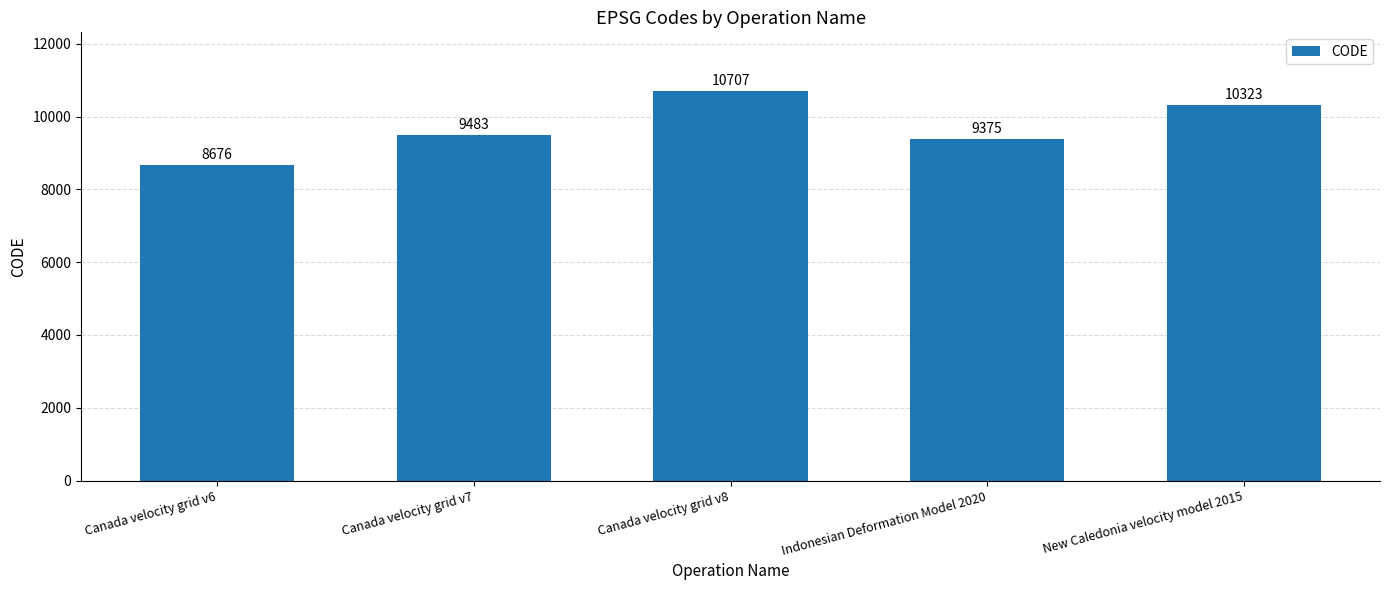

Which label corresponds to the largest value in the chart?

Canada velocity grid v8